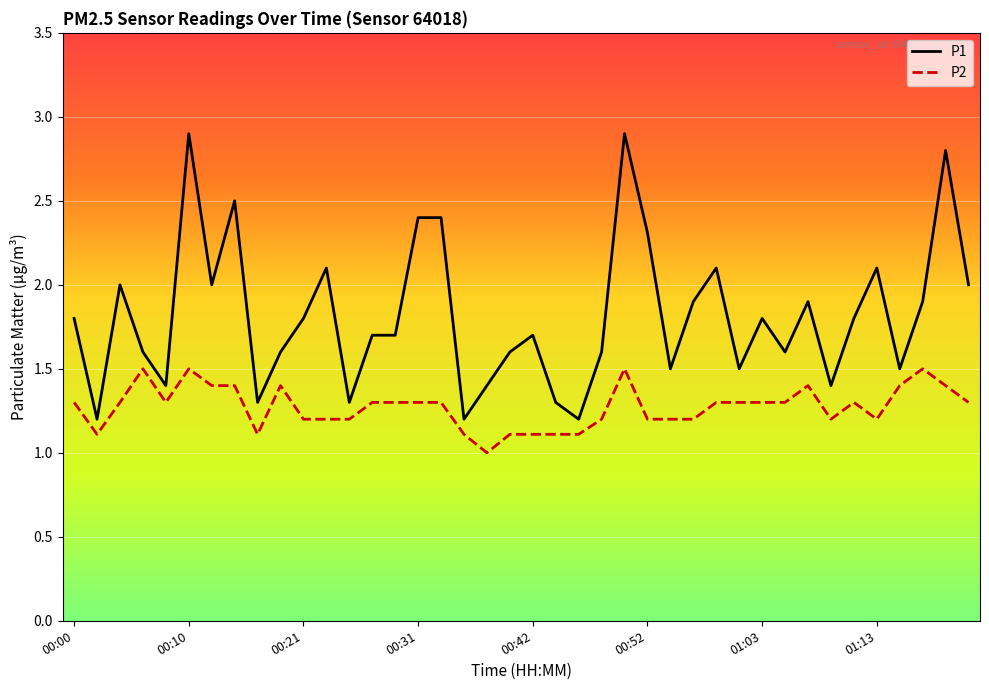

What is the minimum value shown in the chart?

1.0